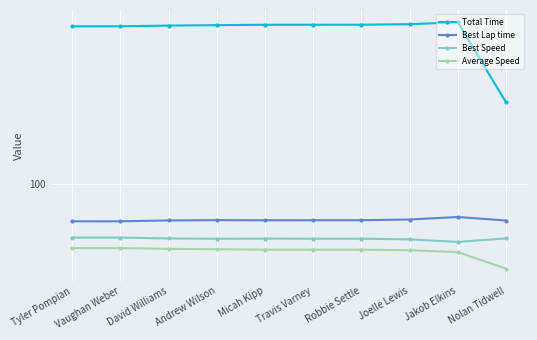

What position from the right is Tyler Pompian?

10